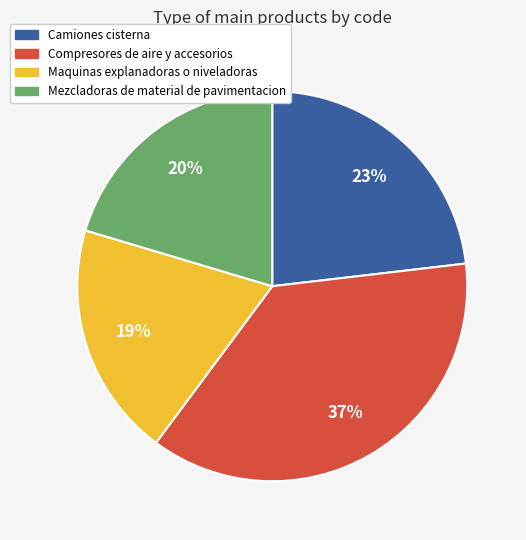

Approximately how many times larger is the value at Camiones cisterna compared to Mezcladoras de material de pavimentacion?

1.1